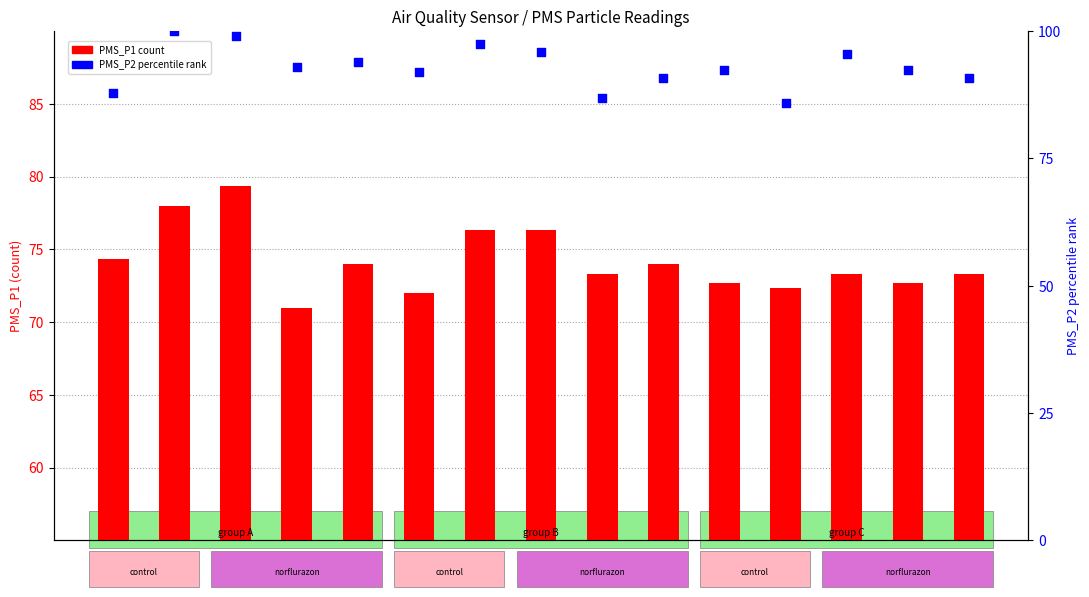

At which category is the sum across all series the highest?

00:06